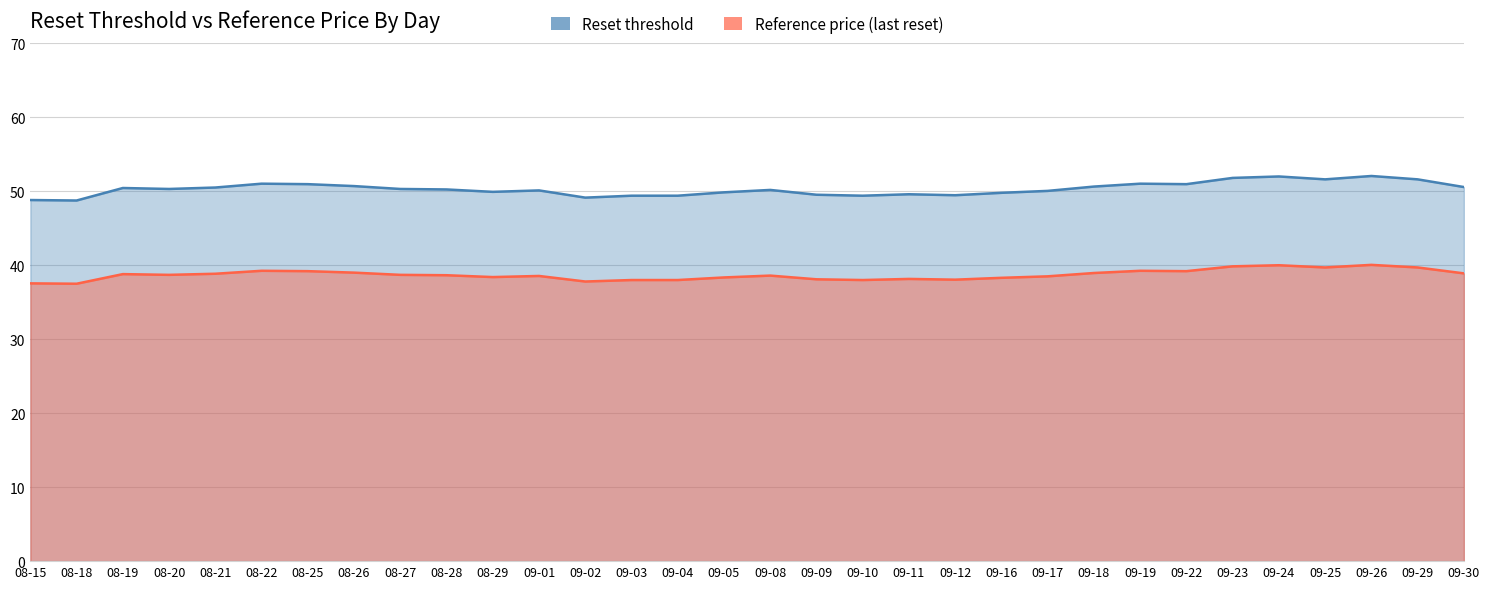

What is the total value across all series at 08-20?

89.0